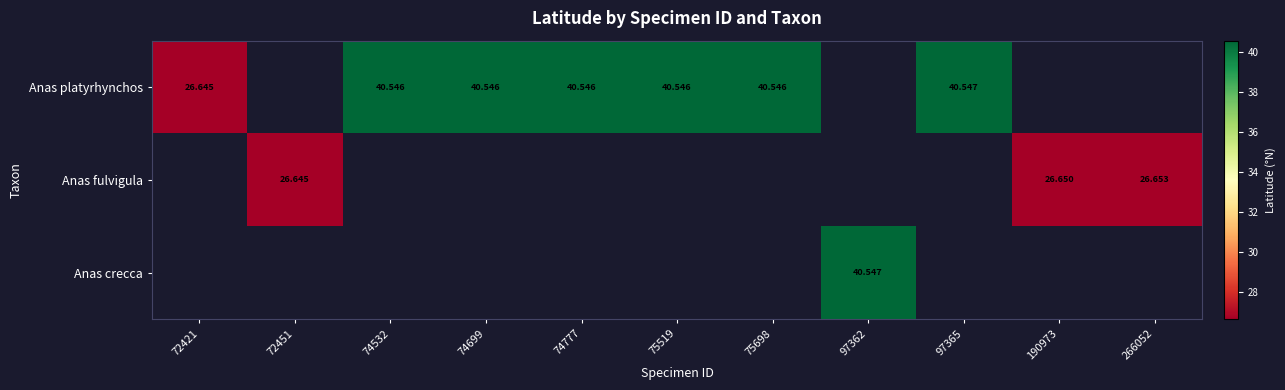

At which category does the chart reach its peak across all series?

97365